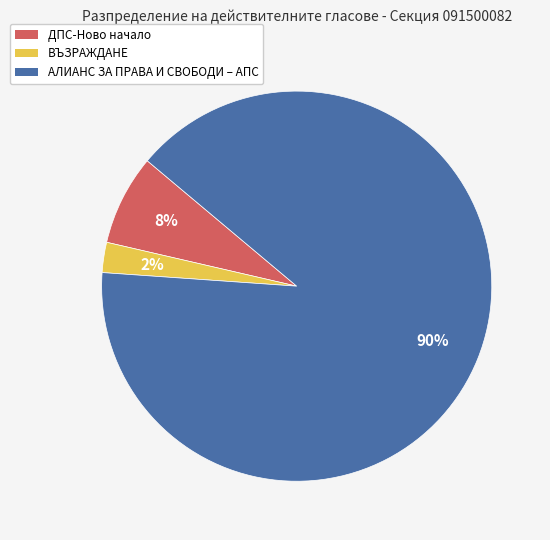

What percentage is the АЛИАНС ЗА ПРАВА И СВОБОДИ – АПС slice, to the nearest percent?

90%